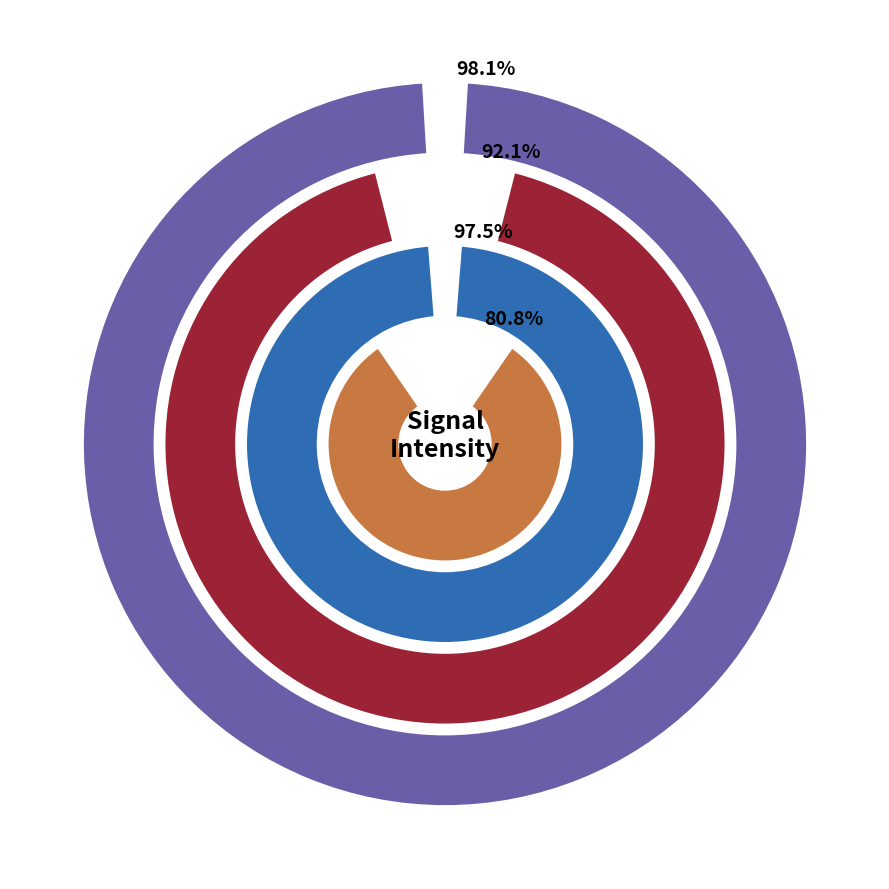

How much of the chart is everything except 19?

95.6%